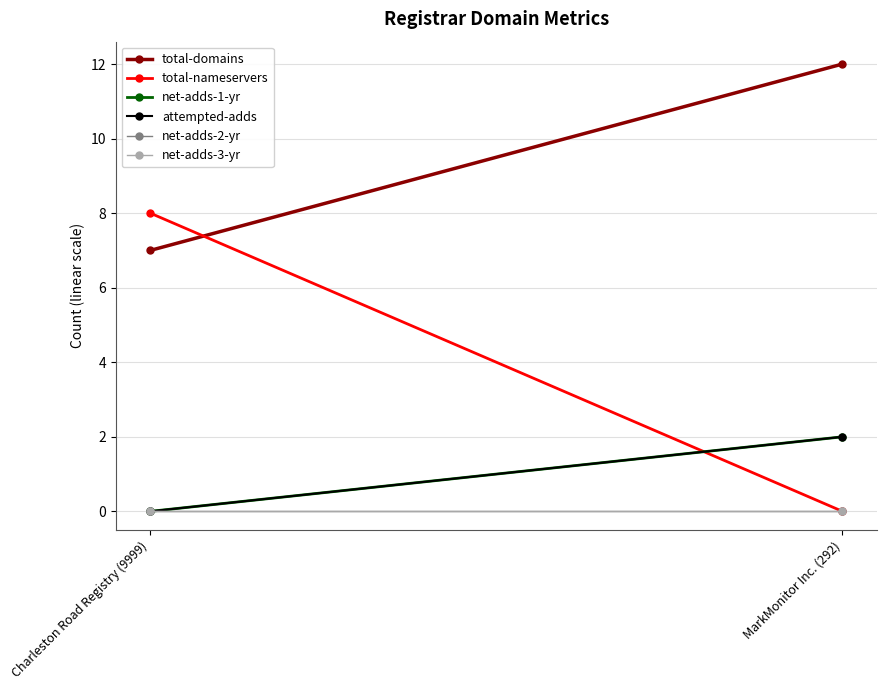

What is the maximum value shown in the chart?

12